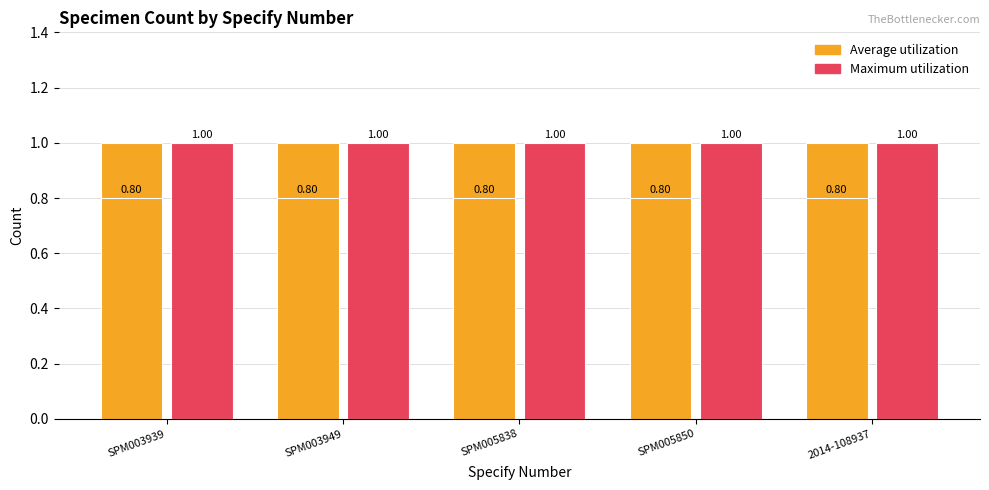

How many bars are there in total?

15